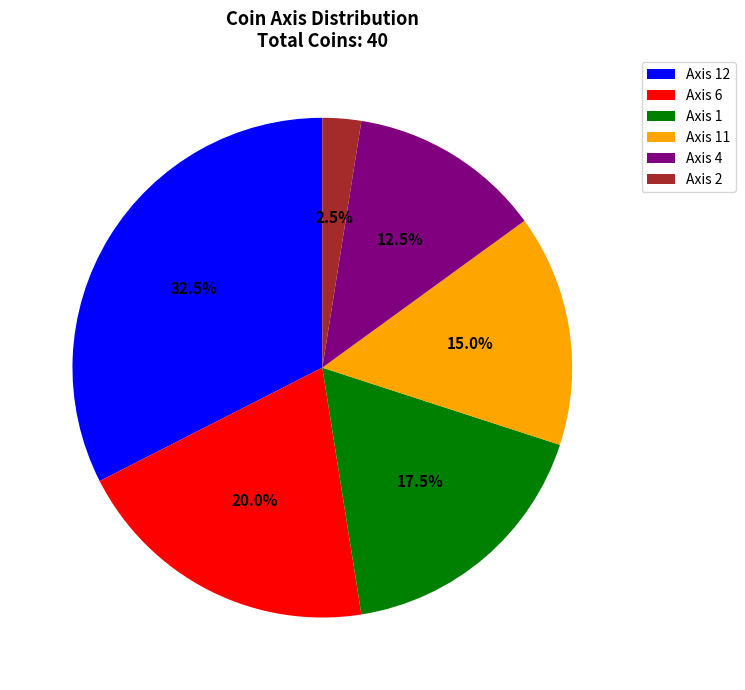

How many segments does this pie chart have?

6